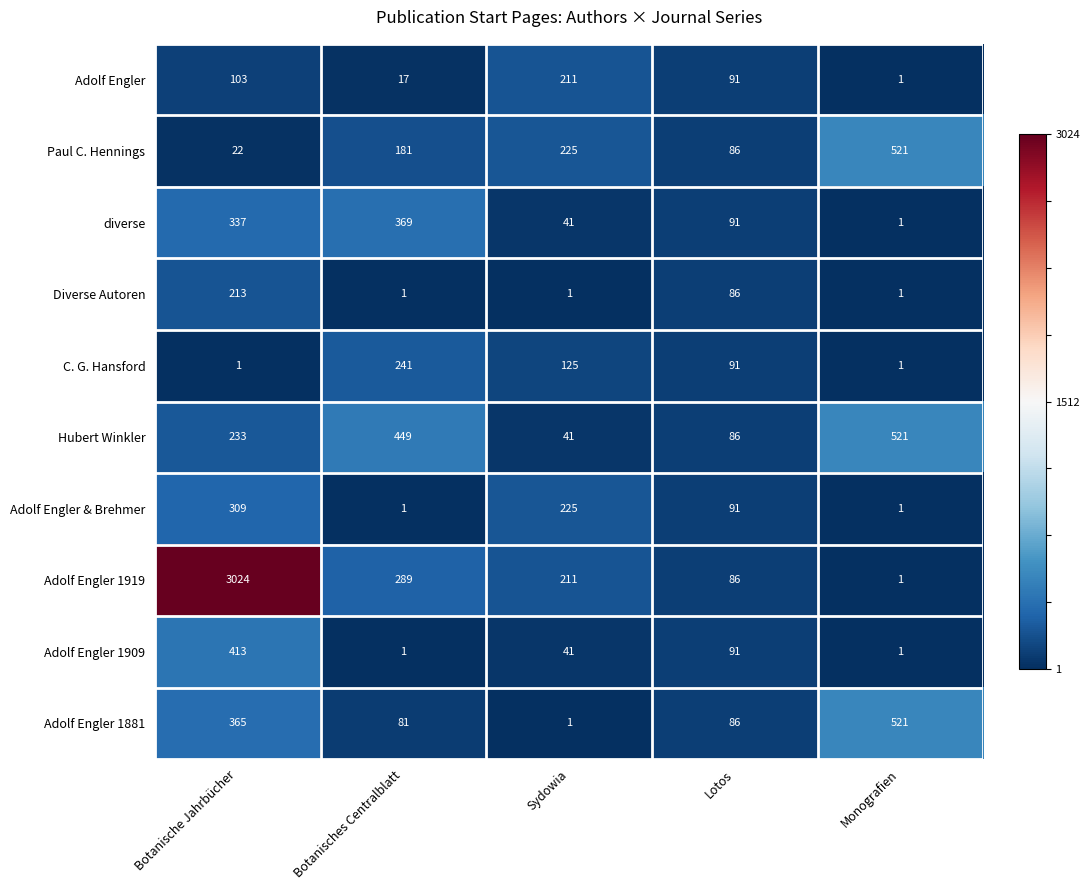

What is the difference between the maximum and minimum values in the Hubert Winkler series?

480